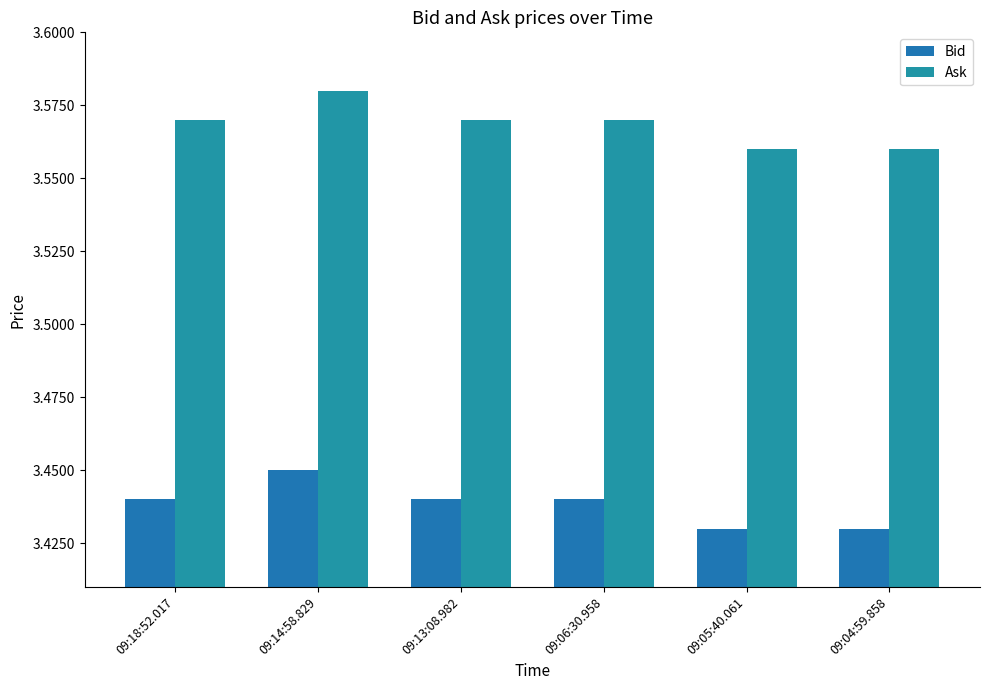

What is the average value of the Ask series?

3.6